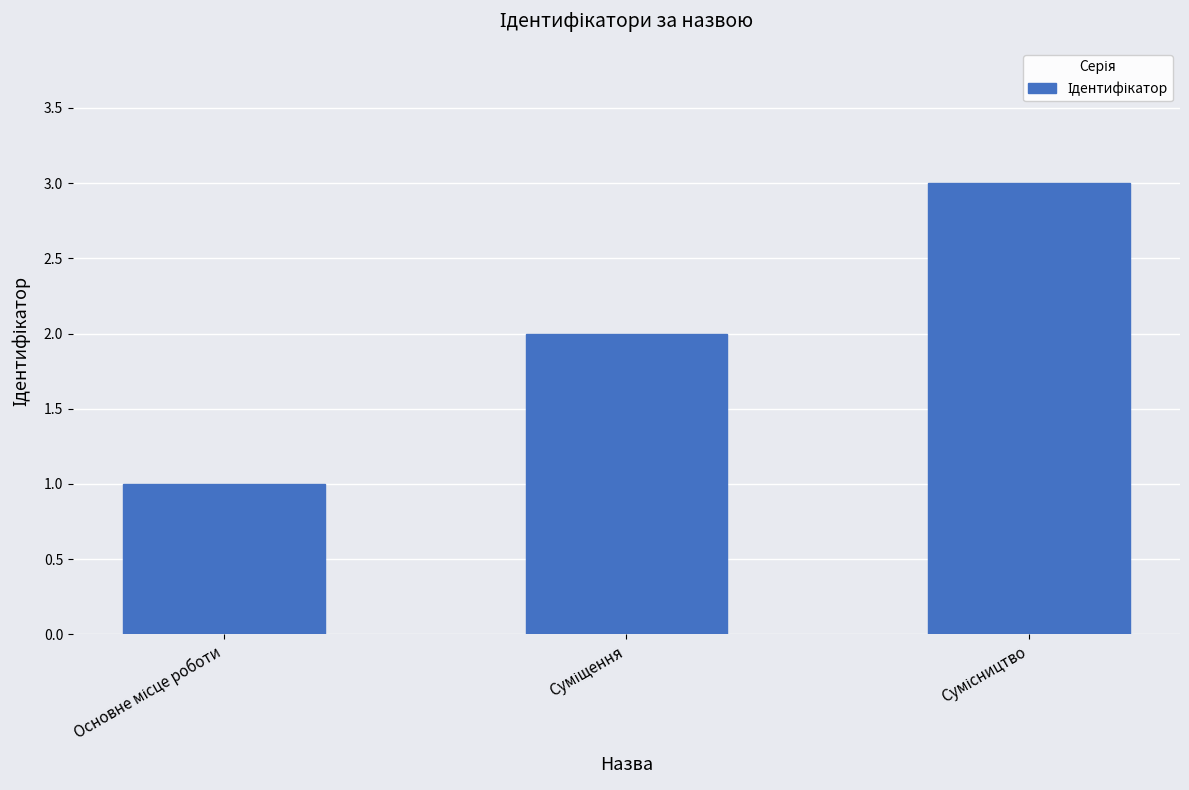

What is the maximum value shown in the chart?

3